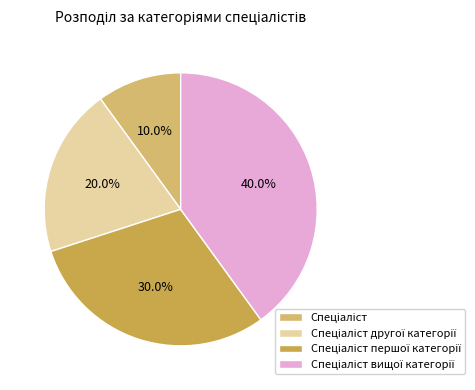

Combined, do Спеціаліст and Спеціаліст першої категорії account for over 50%?

No